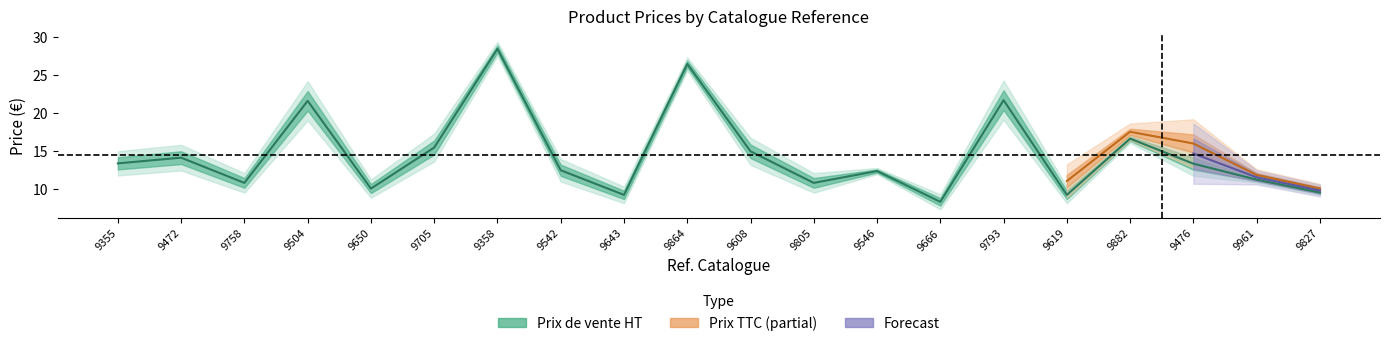

What is the label of the 15th point from the left?

9793